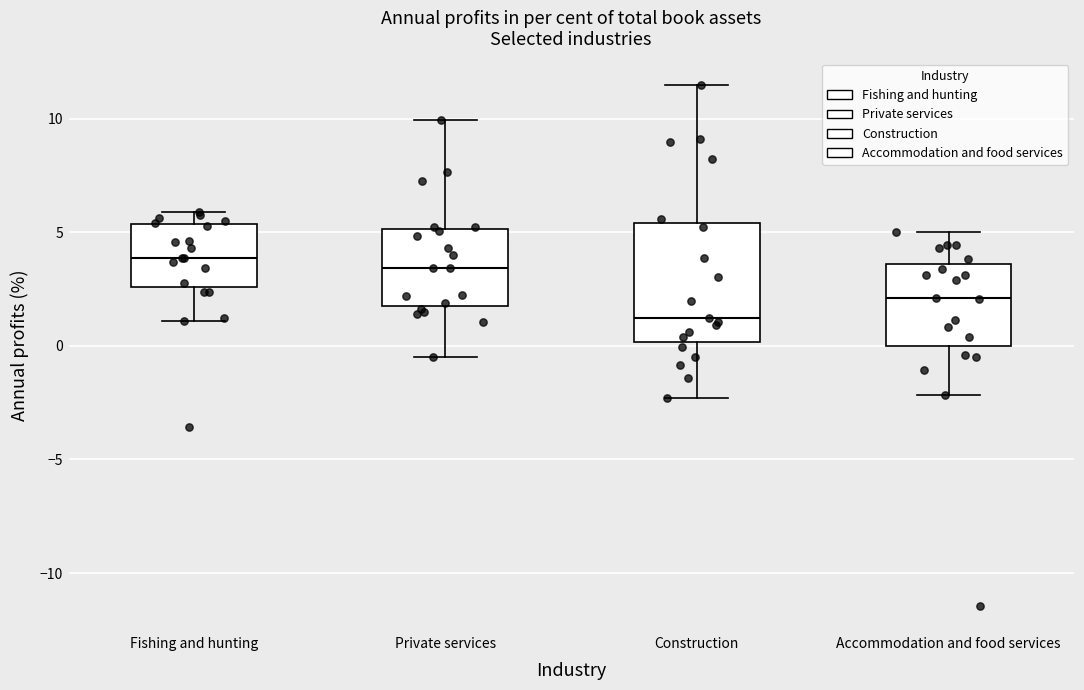

Which box is the tallest, from its lower edge to its upper edge?

Construction